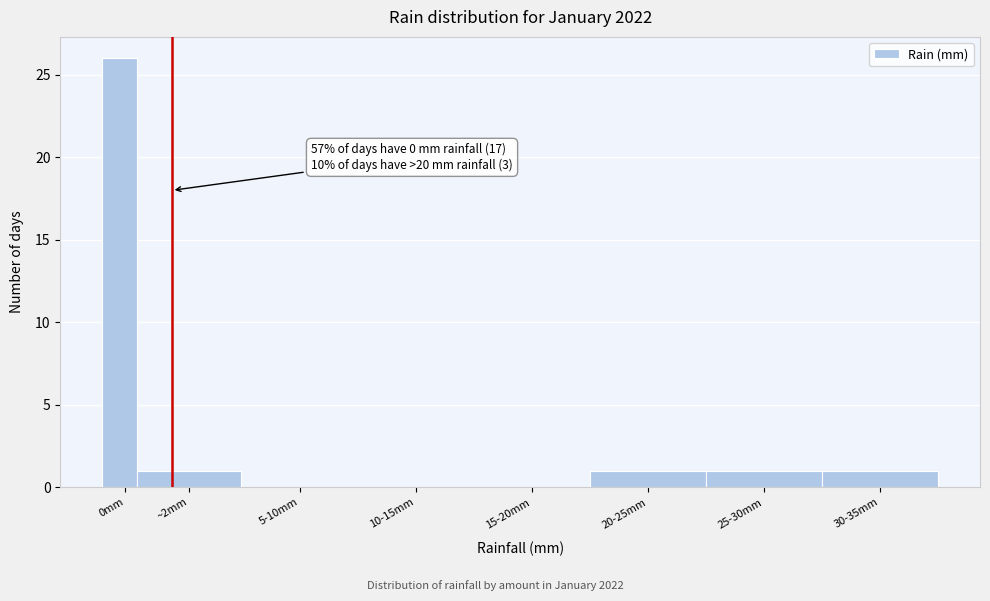

Reading left to right, extract all data points from this chart.

0mm=26	~2mm=1	5-10mm=0	10-15mm=0	15-20mm=0	20-25mm=1	25-30mm=1	30-35mm=1